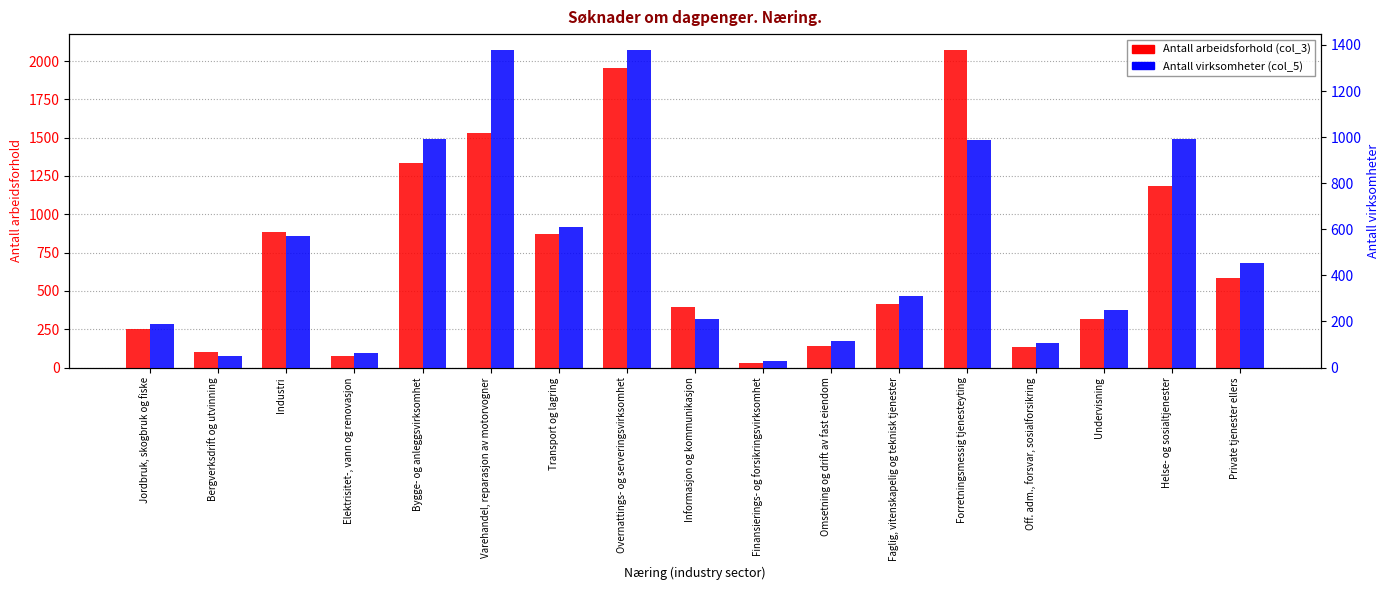

Which series has the largest range (max minus min)?

Antall arbeidsforhold (col_3)